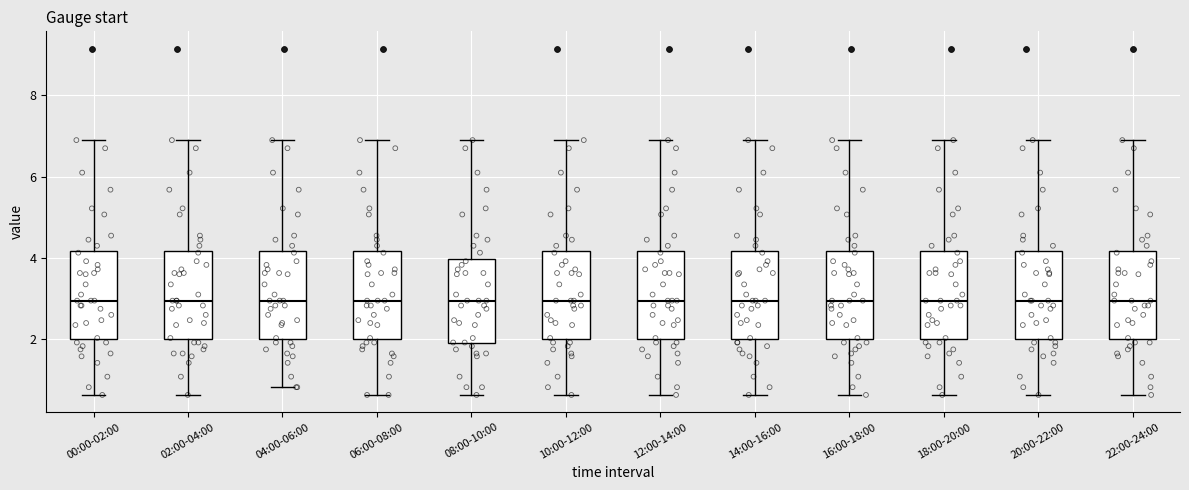

Reading left to right, read every box against the y-axis: the position of its median line, the range the box covers, and the ends of its whiskers. The values are not printed on the chart, so give them approximately, as read against the axis.

00:00-02:00: median 3.0, box 2.0 to 4.2, whiskers 0.6 to 7.0
02:00-04:00: median 3.0, box 2.0 to 4.2, whiskers 0.6 to 7.0
04:00-06:00: median 3.0, box 2.0 to 4.2, whiskers 0.8 to 7.0
06:00-08:00: median 3.0, box 2.0 to 4.2, whiskers 0.6 to 7.0
08:00-10:00: median 3.0, box 2.0 to 4.0, whiskers 0.6 to 7.0
10:00-12:00: median 3.0, box 2.0 to 4.2, whiskers 0.6 to 7.0
12:00-14:00: median 3.0, box 2.0 to 4.2, whiskers 0.6 to 7.0
14:00-16:00: median 3.0, box 2.0 to 4.2, whiskers 0.6 to 7.0
16:00-18:00: median 3.0, box 2.0 to 4.2, whiskers 0.6 to 7.0
18:00-20:00: median 3.0, box 2.0 to 4.2, whiskers 0.6 to 7.0
20:00-22:00: median 3.0, box 2.0 to 4.2, whiskers 0.6 to 7.0
22:00-24:00: median 3.0, box 2.0 to 4.2, whiskers 0.6 to 7.0